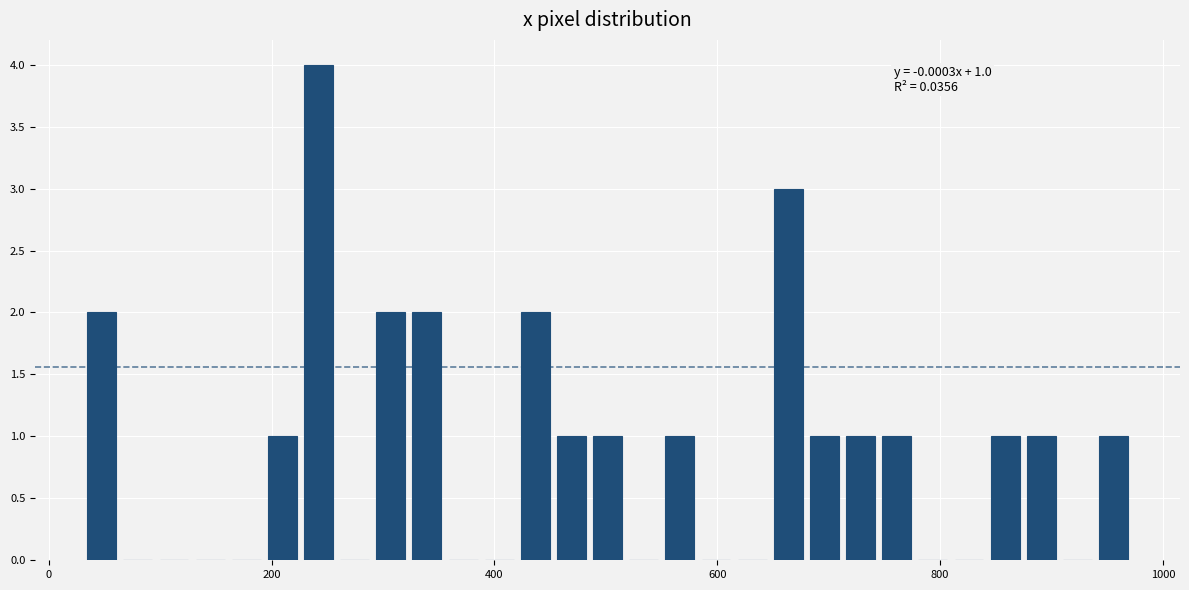

Around what value on the x-axis is the tallest bar? Give the approximate position of its centre, as read against the axis.

240